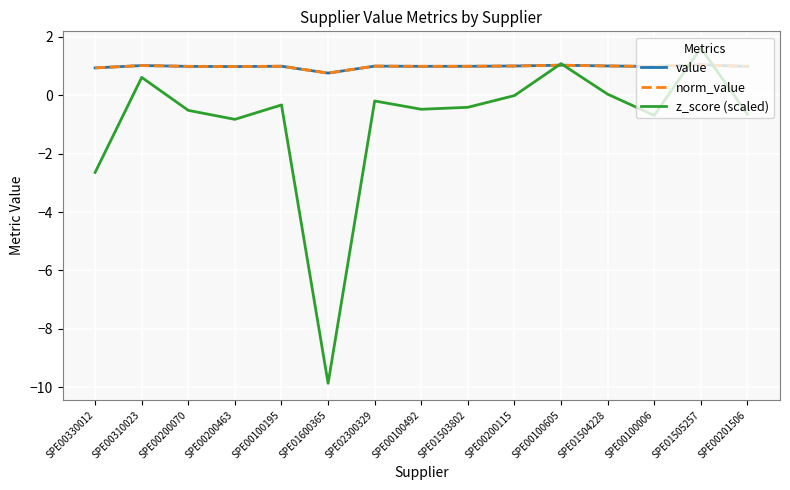

What value does the norm_value series have at SPE00201506?

1.0